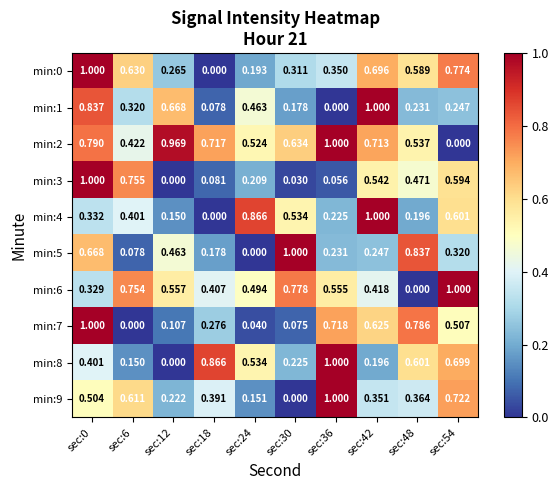

Is the value of min:6 at sec:18 greater than the value of min:3 at sec:48?

No